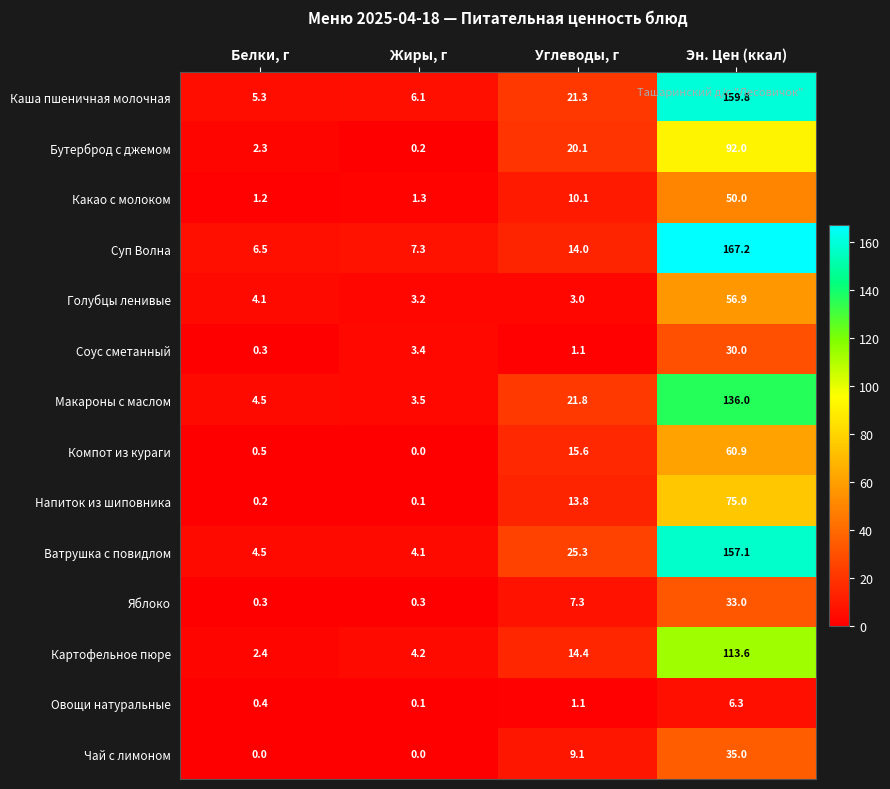

What is the sum of all Яблоко values?

40.9